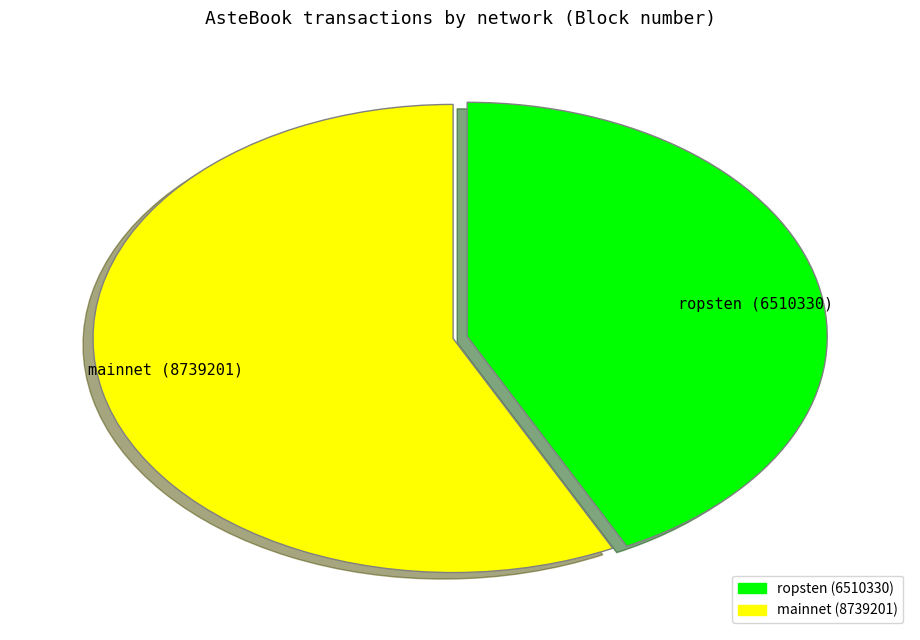

The mainnet (8739201) slice represents 50% of the pie. True or false?

False